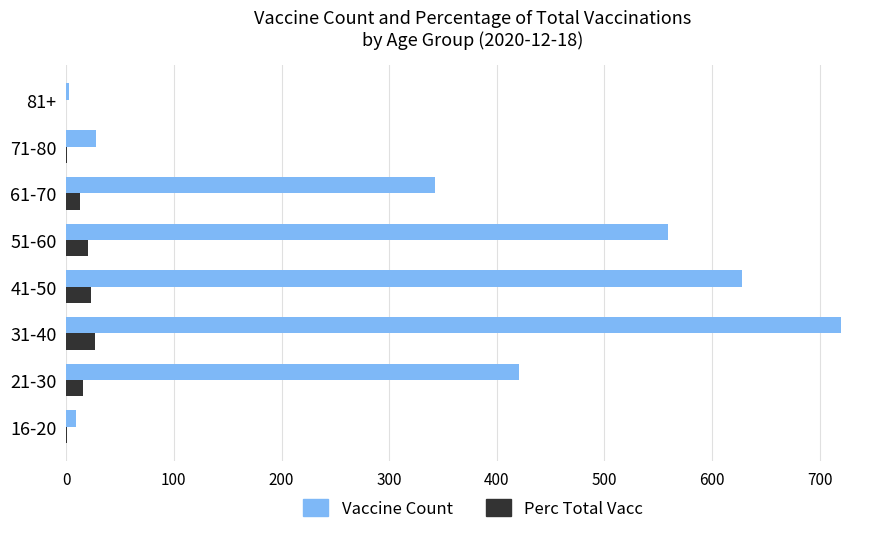

Which series changed the most between 31-40 and 71-80?

Vaccine Count